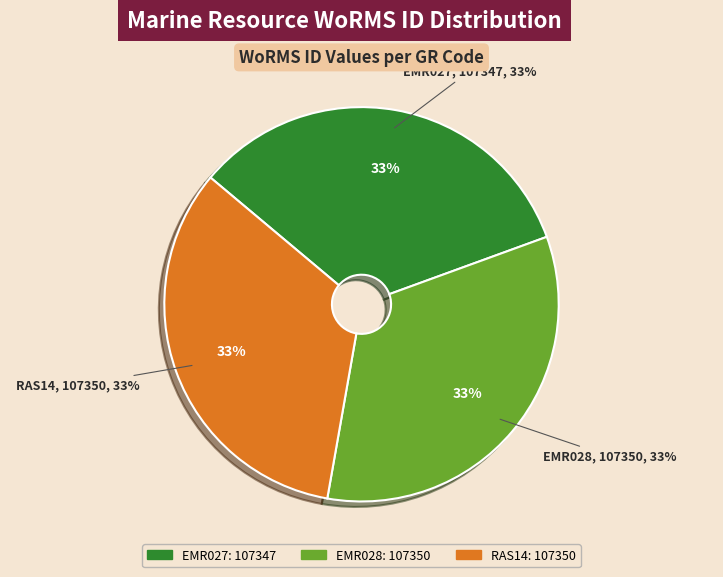

What percentage is the EMR027 slice, to the nearest percent?

33%